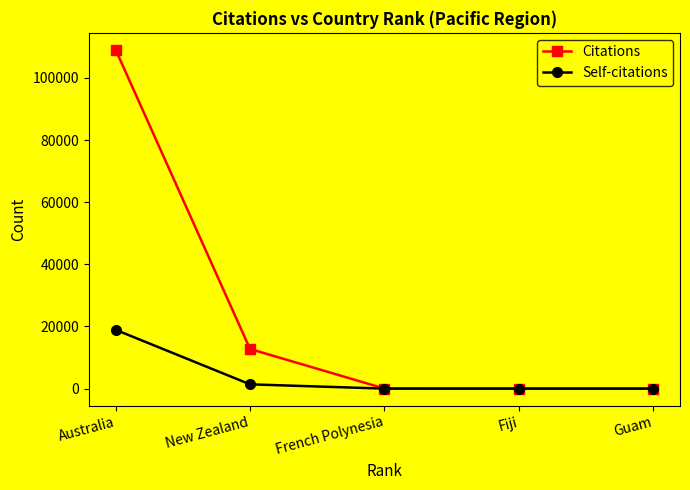

True or false: Self-citations has more than 1 interior local peaks.

False